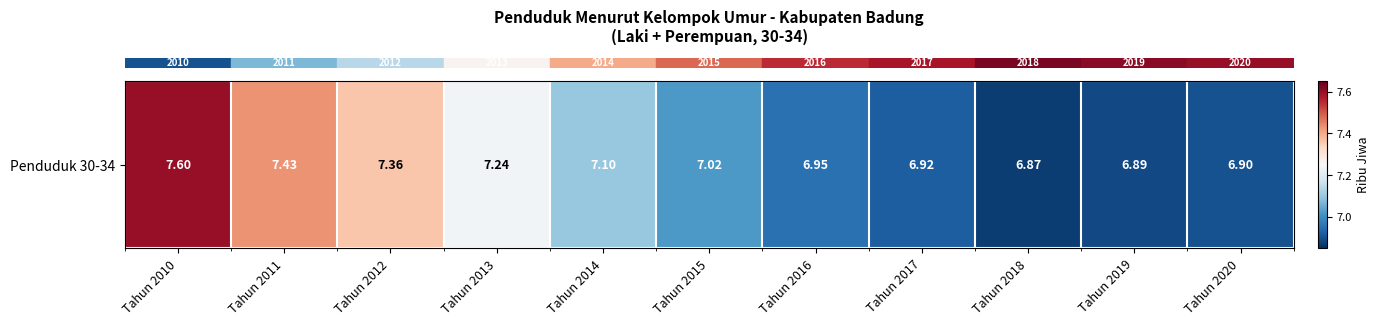

The value at Tahun 2013 is 7.2. True or false?

True